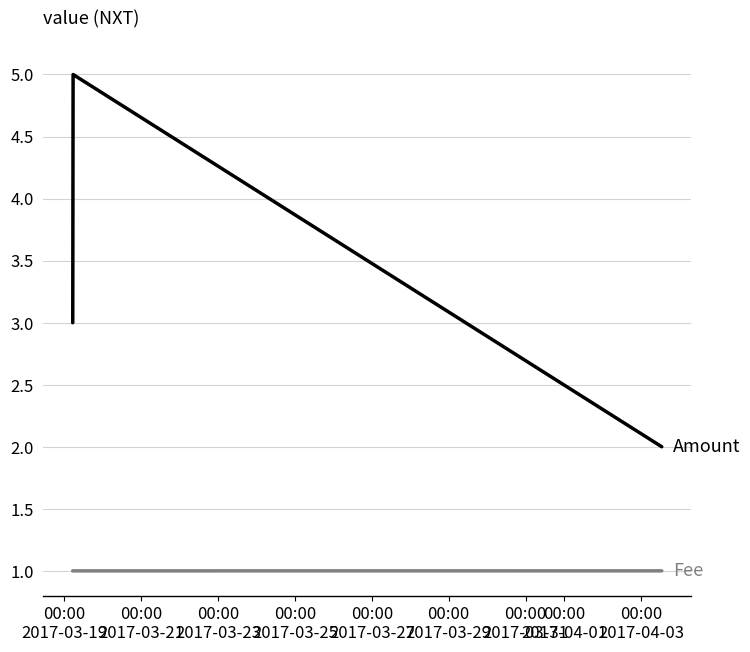

What is the minimum value shown in the chart?

1.0